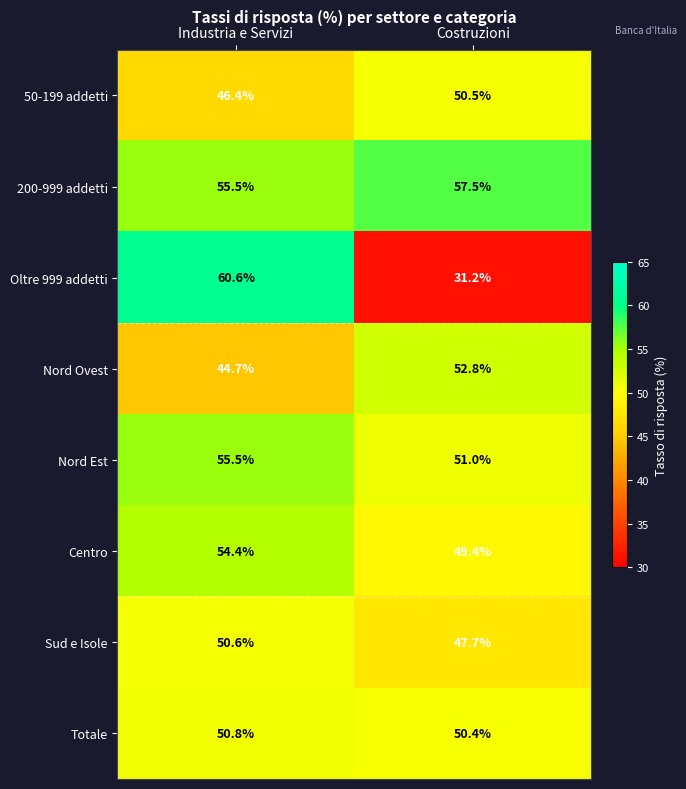

What is the difference between the highest and lowest values at Costruzioni?

26.3